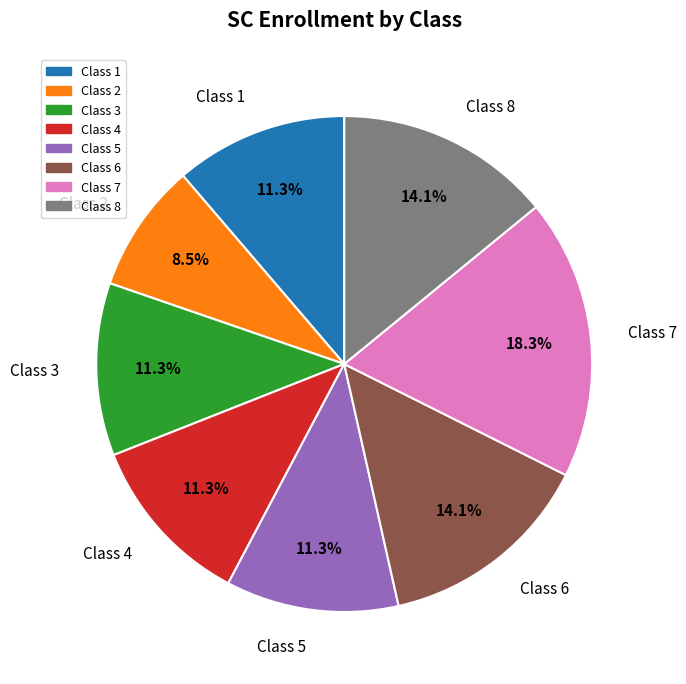

What is the ratio of the value at Class 2 to the value at Class 8?

0.6